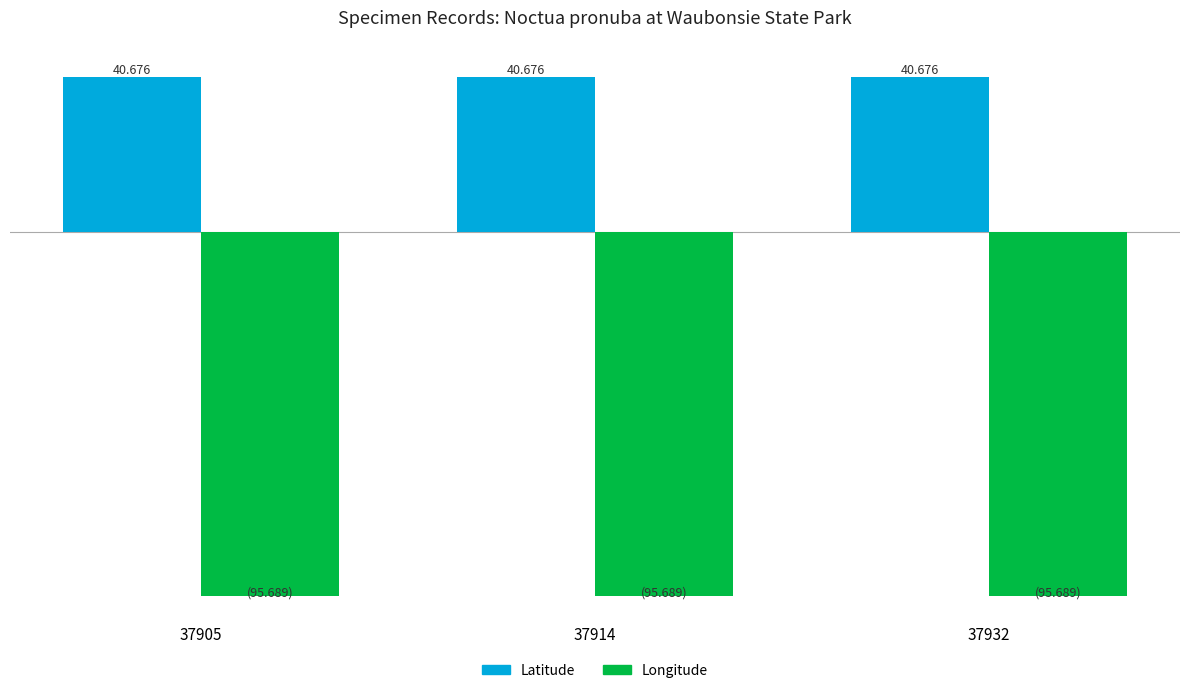

List the series in order of their overall mean, lowest first.

Longitude, Latitude